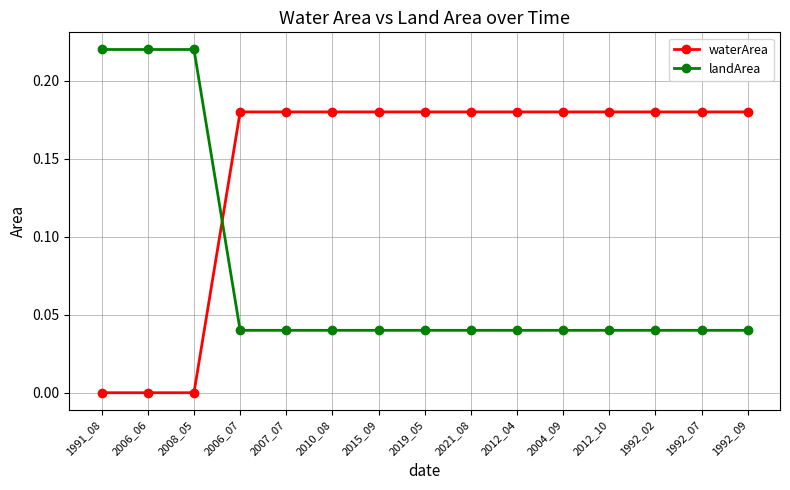

True or false: landArea and waterArea intersect in this chart.

True